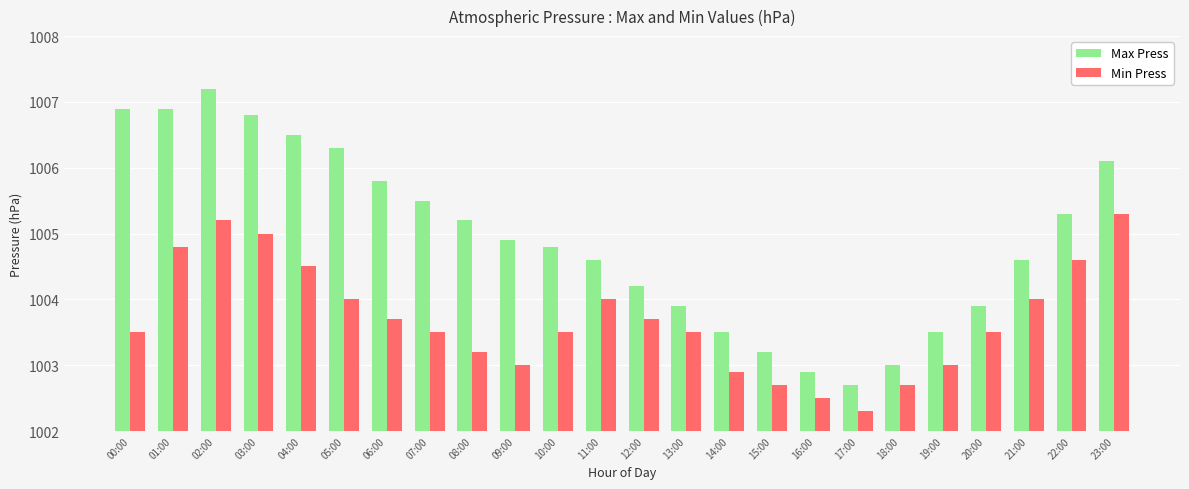

At how many categories does at least one series exceed 1006?

7